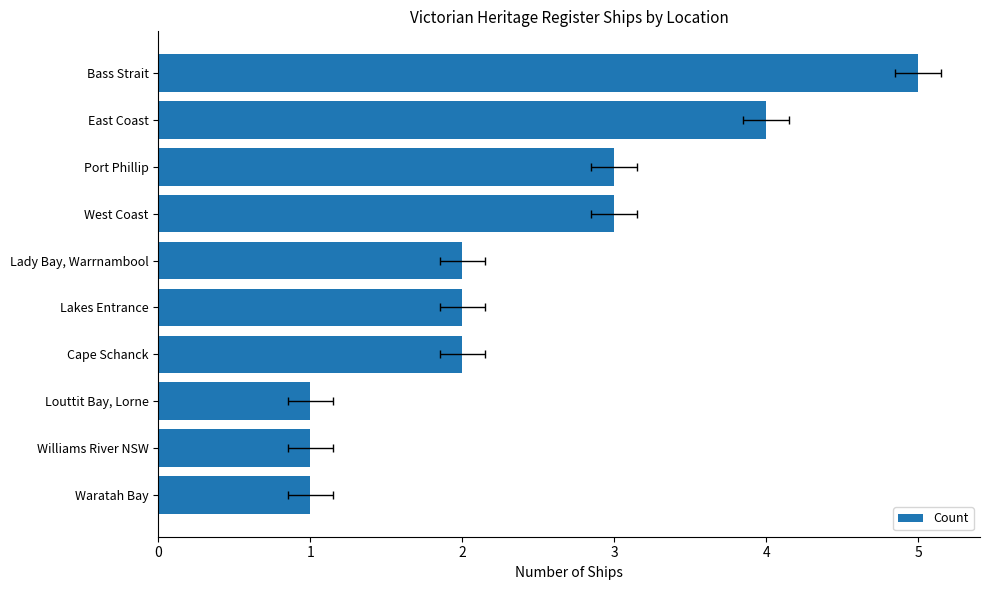

What is the value of the 7th bar from the left?

2